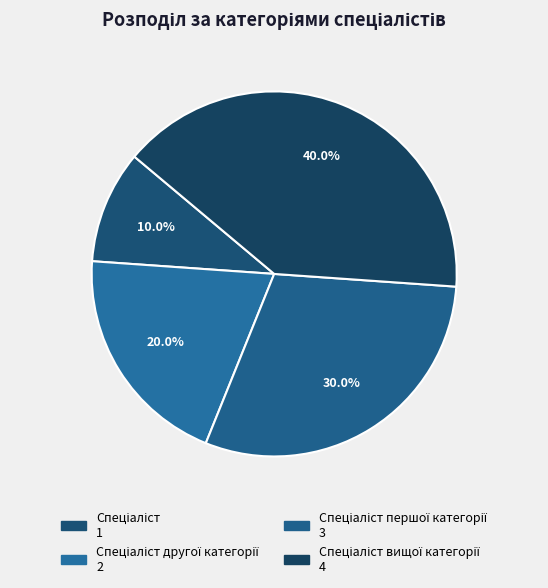

How many slices are in this pie chart?

4